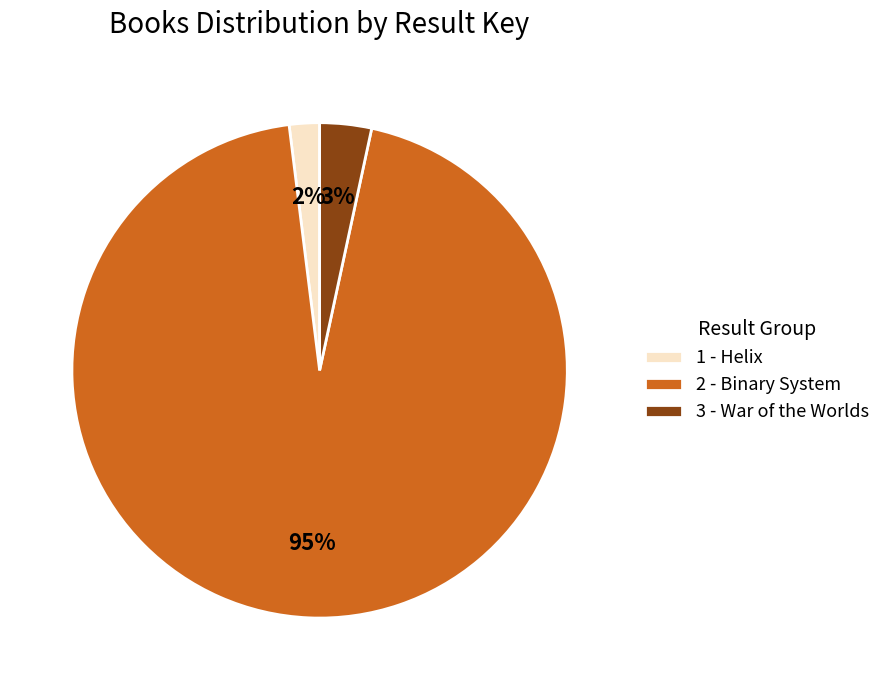

Rank the categories by value from highest to lowest.

2 - Binary System, 3 - War of the Worlds, 1 - Helix